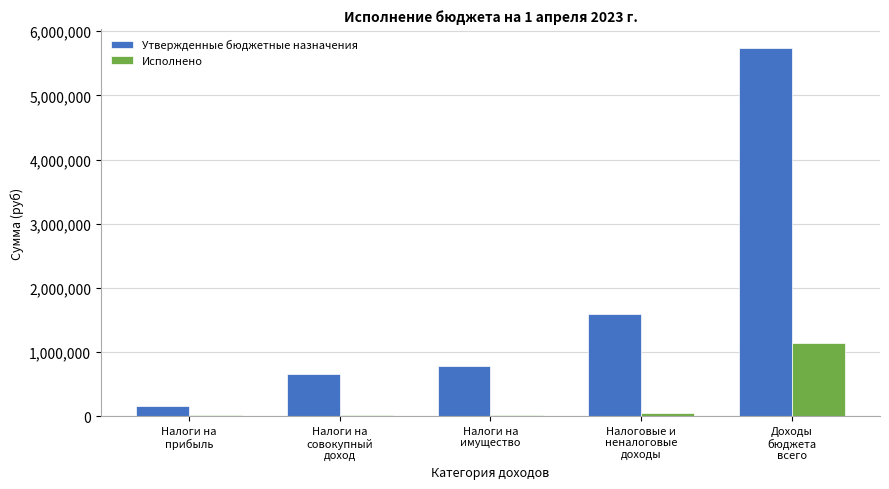

Count the number of data series in this chart.

2